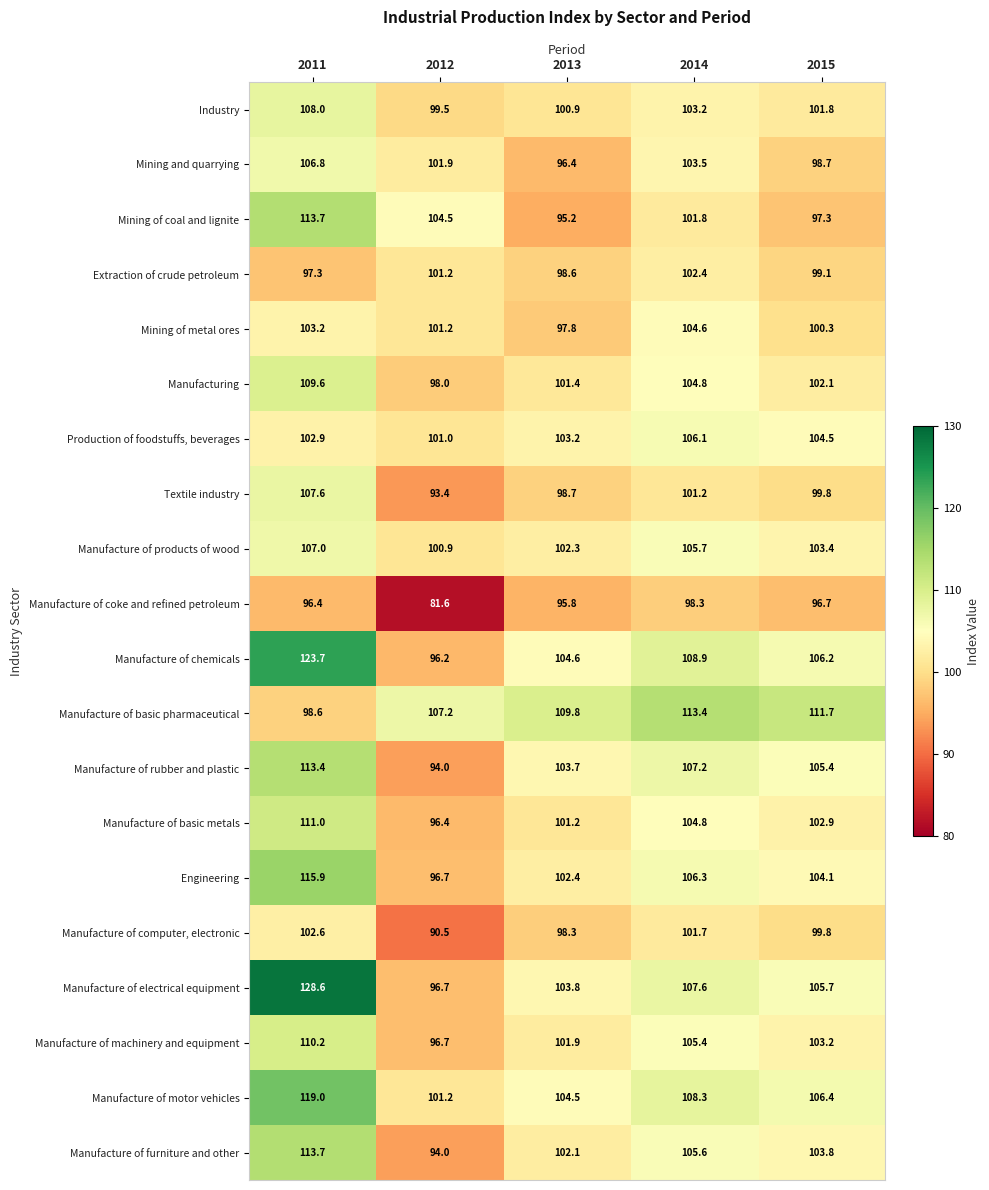

Which category has the highest value across all series?

2011